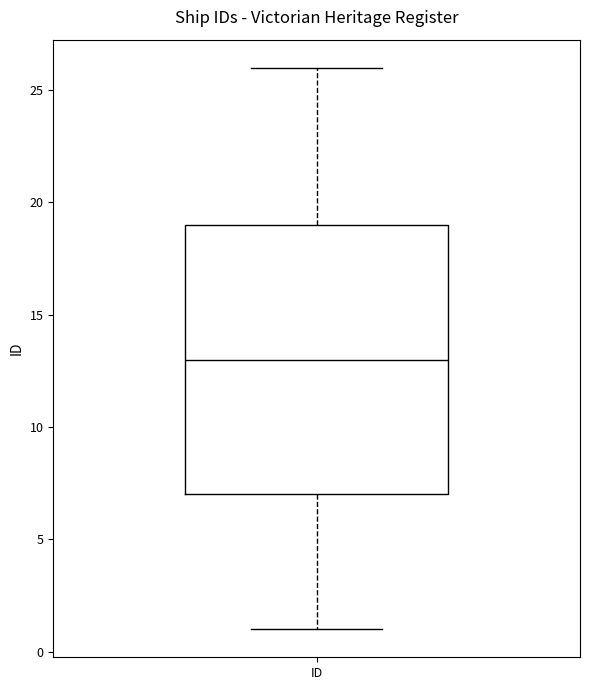

Transcribe this box plot: give where the median line is, the range the box spans, and where the two whiskers end, as read against the y-axis. The values are not printed on the chart, so give them approximately, as read against the axis.

median 13, box 7 to 19, whiskers 1 to 26